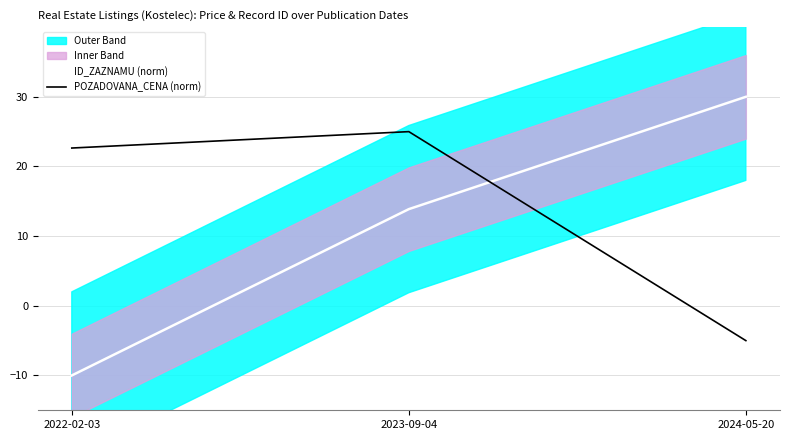

What is the spread (max minus min) of values at 2024-05-20?

35.0